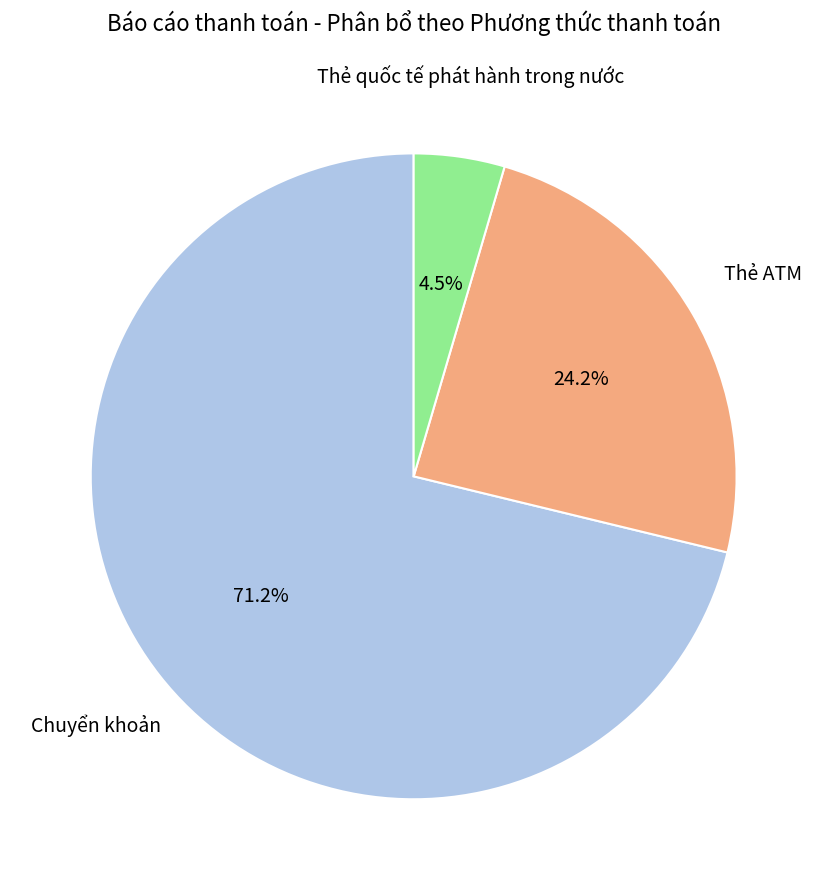

What is the smallest slice in the pie chart?

Thẻ quốc tế phát hành trong nước